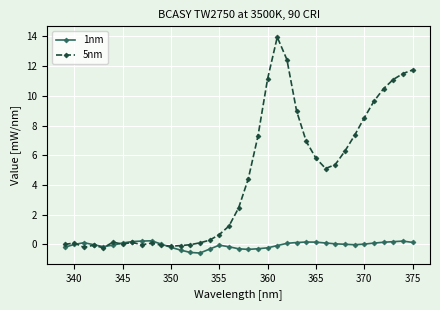

What is the greatest value displayed?

13.9